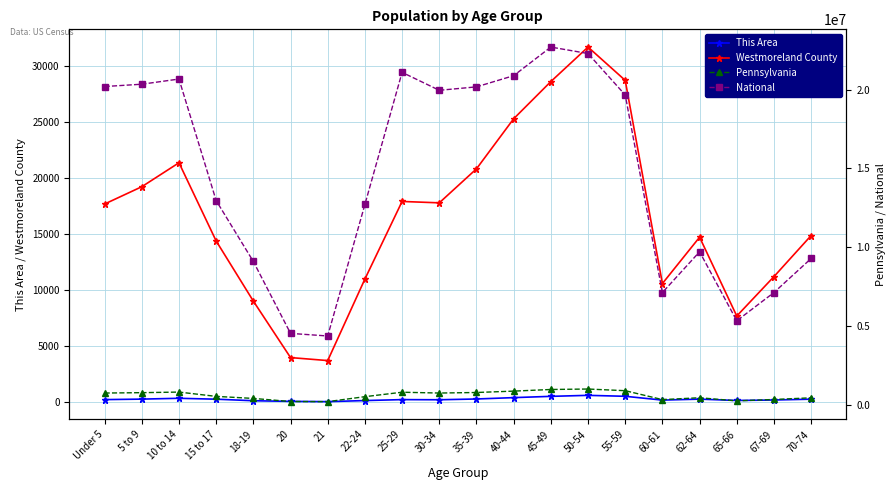

In National, how many points are higher than both neighbors (excluding endpoints)?

4